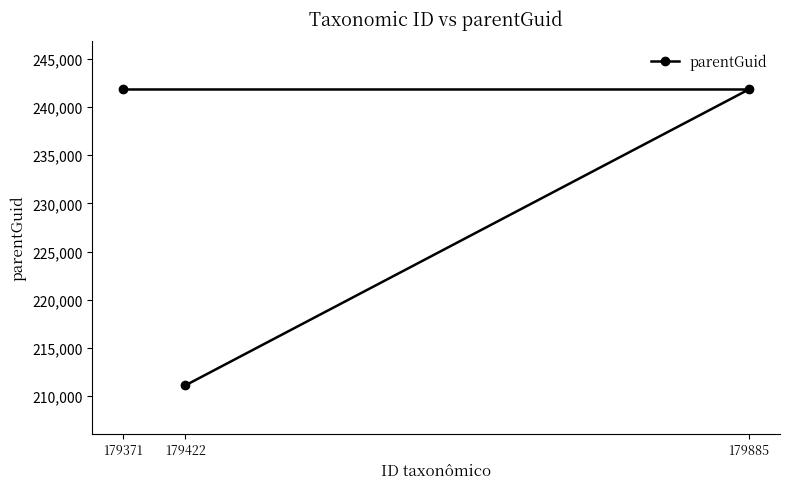

What is the smallest value displayed?

211118